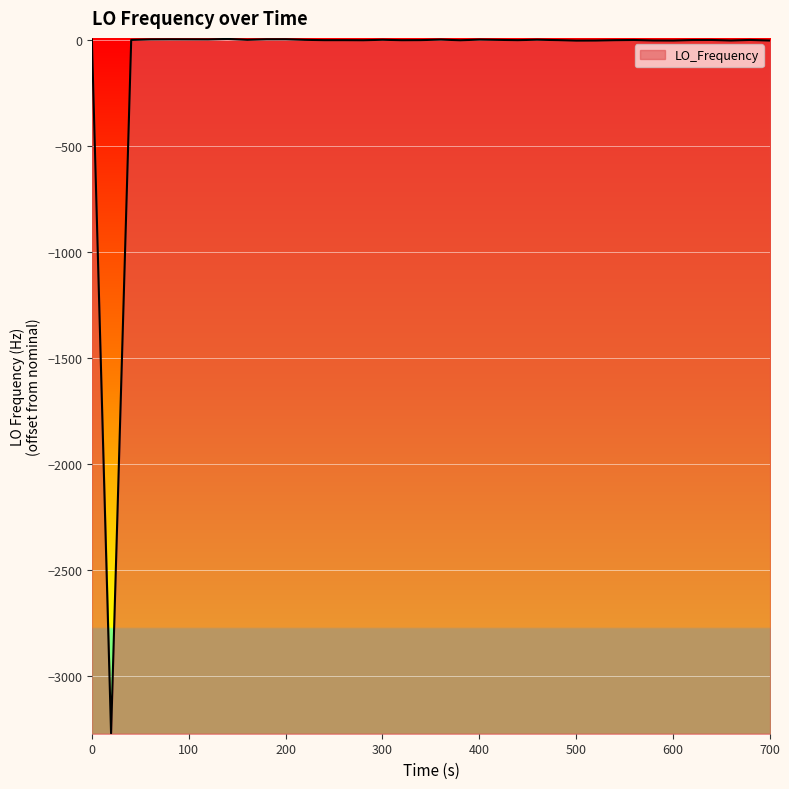

What is the minimum value shown in the chart?

-3272.0